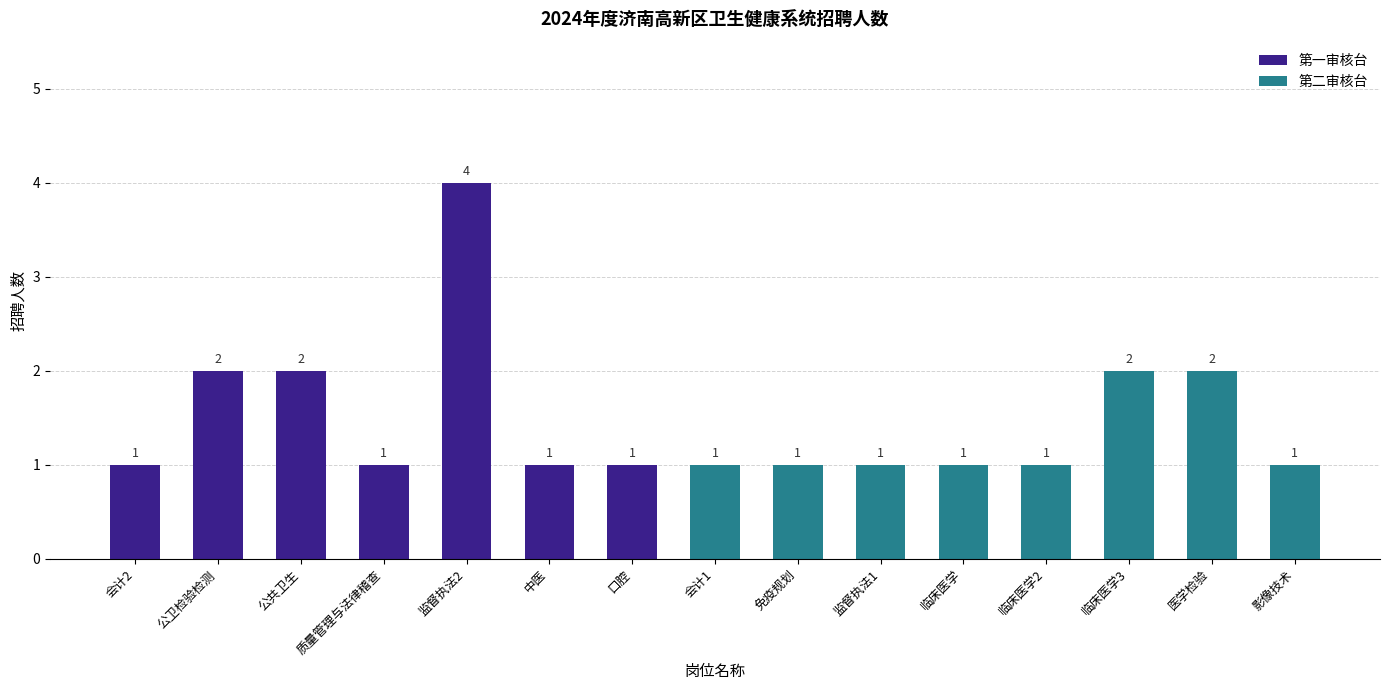

What is the label of the 1st bar from the left?

会计2